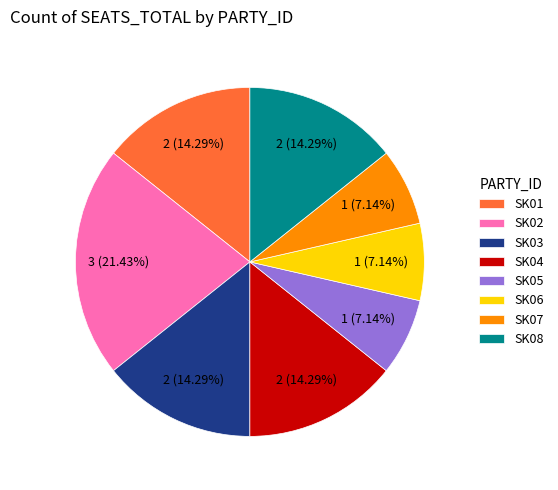

Which slice is the largest?

SK02